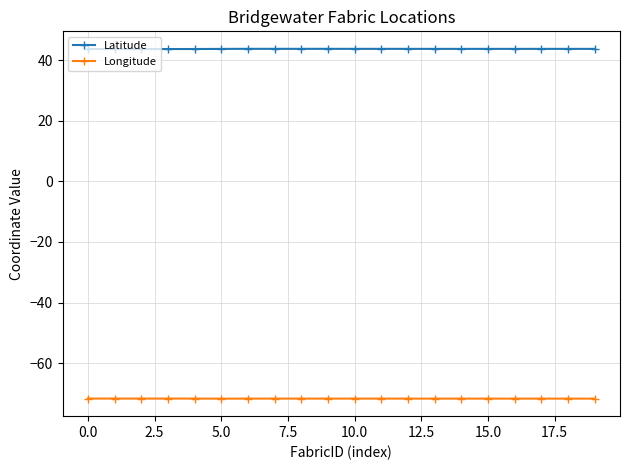

What is the value of the Latitude point at the 10th from the left?

43.7